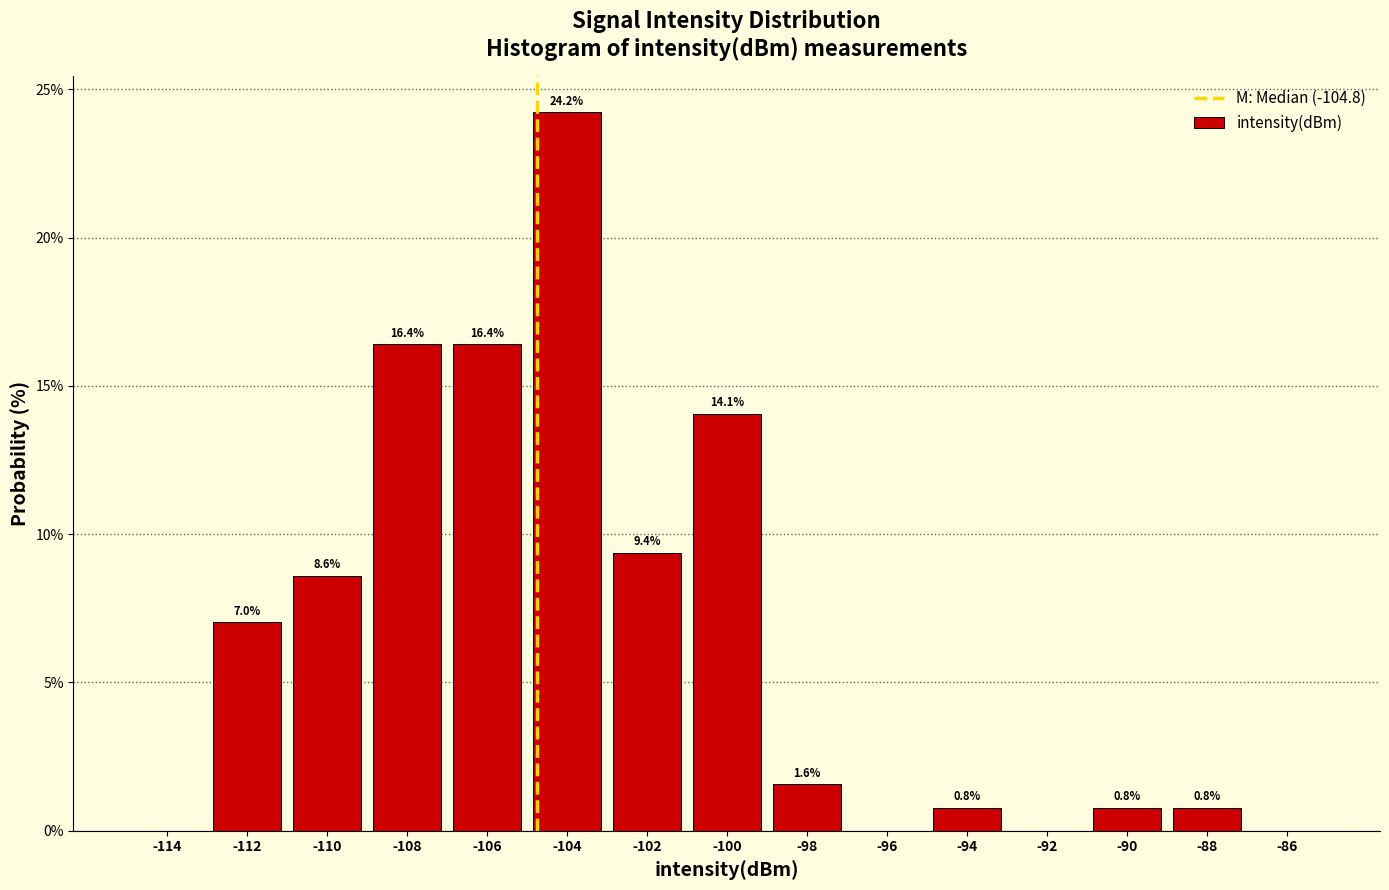

Which range on the x-axis has the tallest bar?

-105 to -103